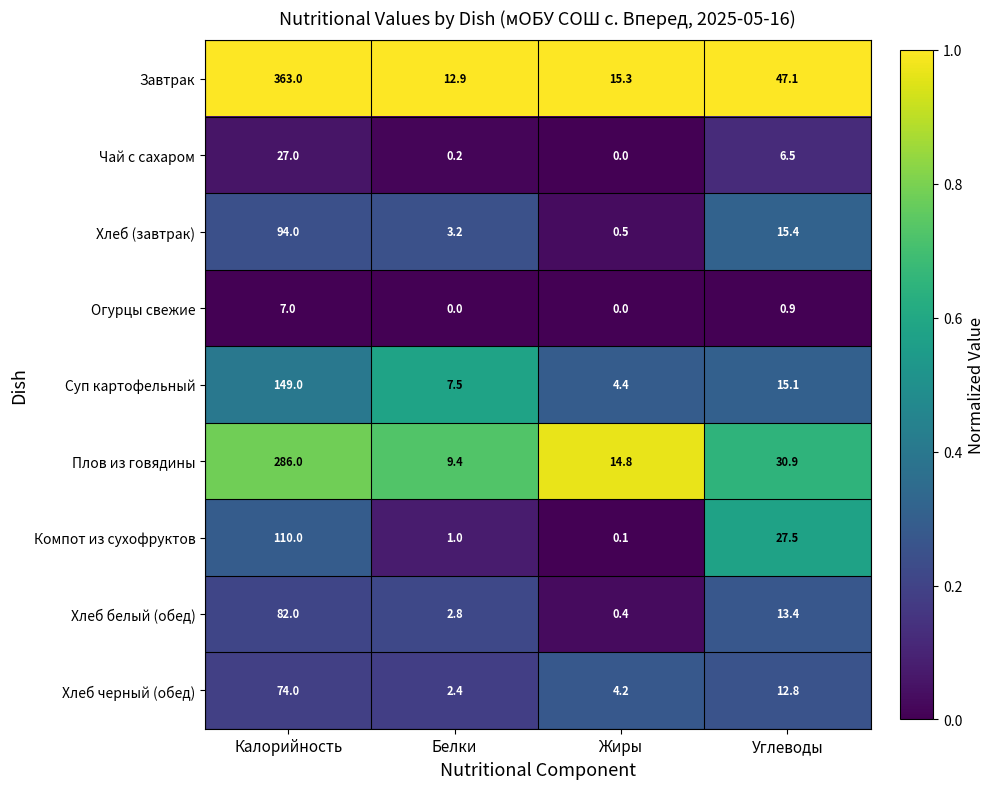

What is the sum of the Суп картофельный values at Углеводы and Белки?

22.6